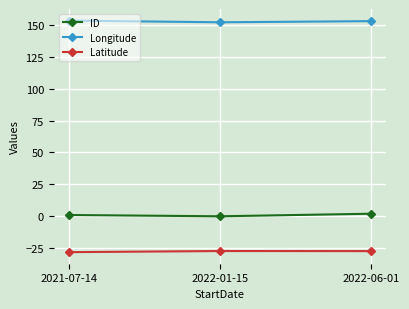

What is the label of the 1st point from the right?

2022-06-01